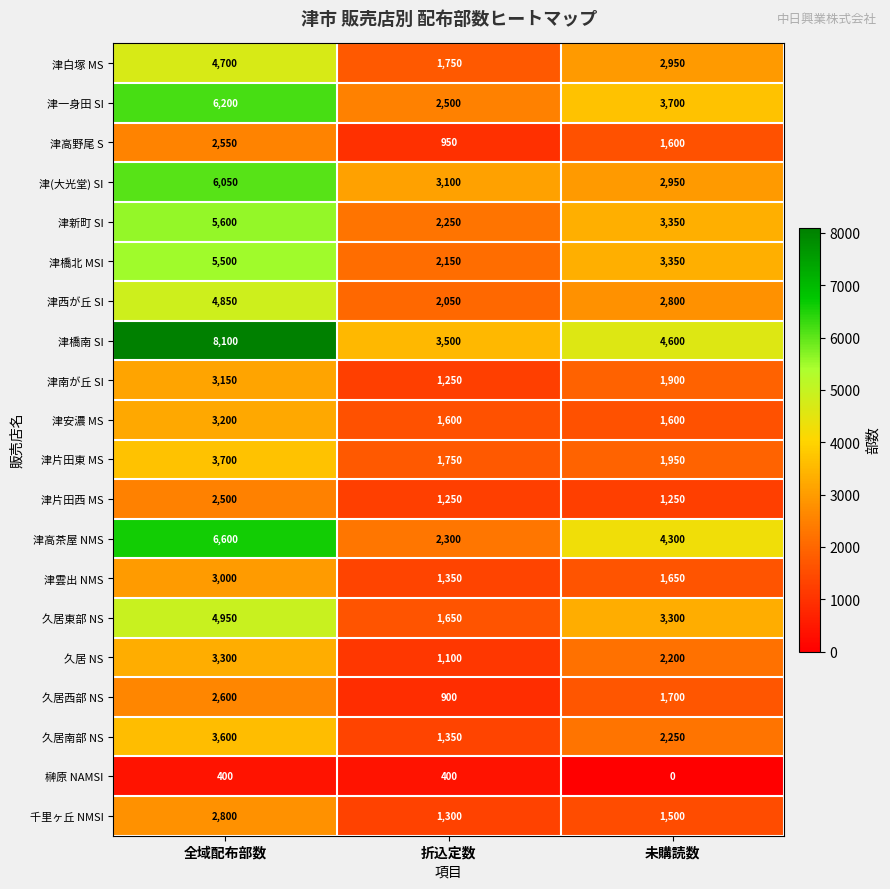

The value of 津橋南 SI at 折込定数 is 3500. True or false?

True